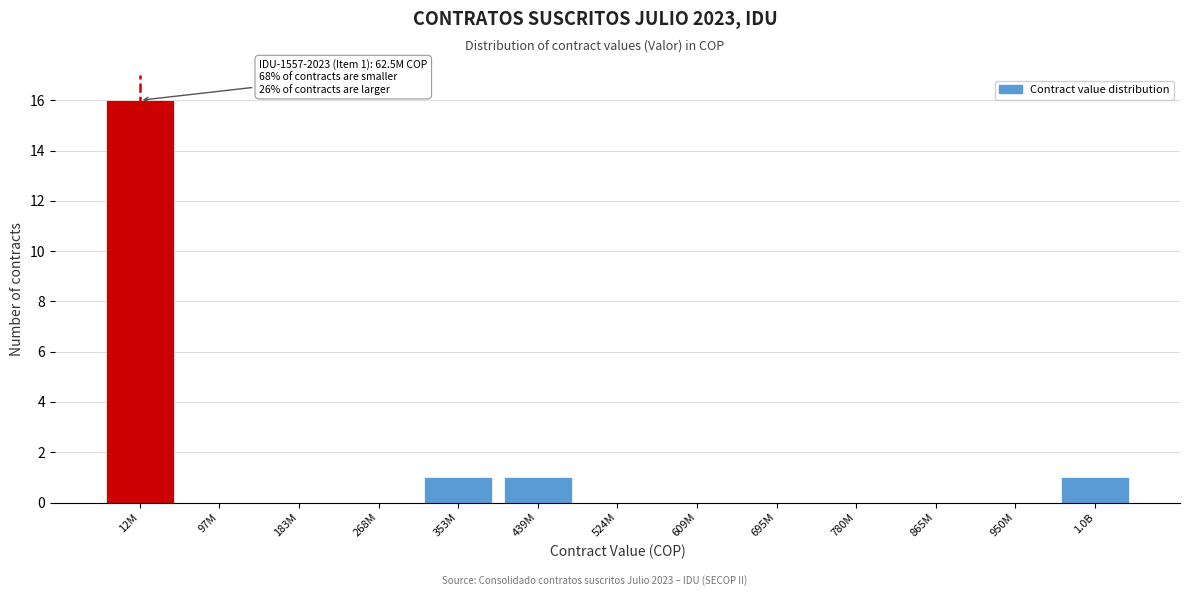

Reading left to right, transcribe all the data shown in this chart.

12M=16	97M=0	183M=0	268M=0	353M=1	439M=1	524M=0	609M=0	695M=0	780M=0	865M=0	950M=0	1.0B=1